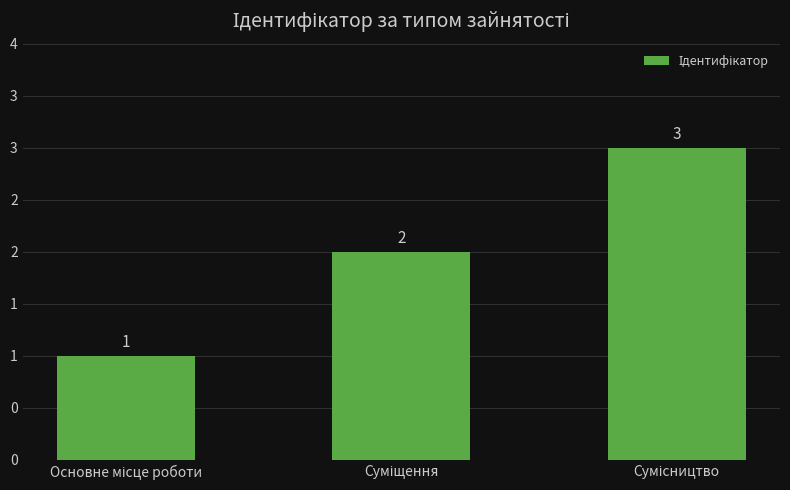

What position from the right is Суміщення?

2